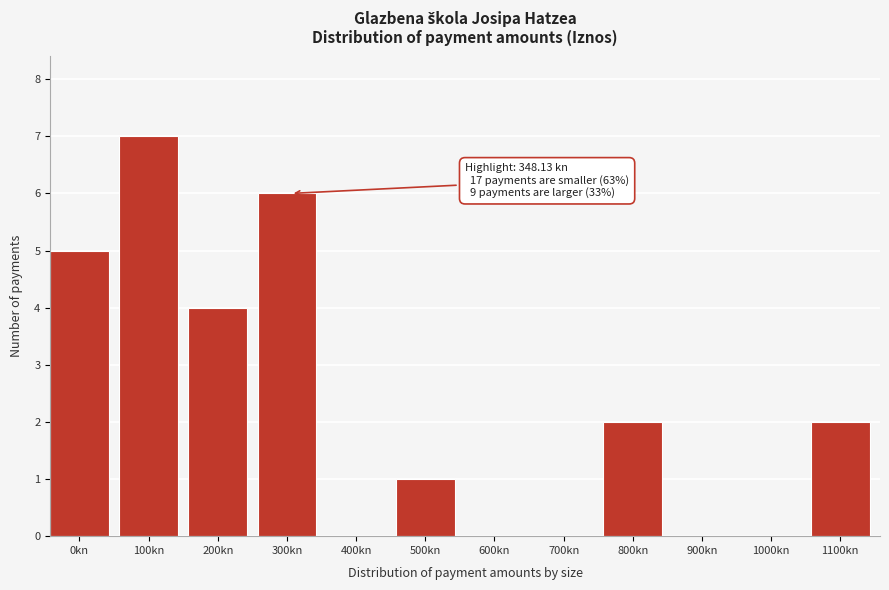

Reading left to right, transcribe all the data shown in this chart.

0kn=5	100kn=7	200kn=4	300kn=6	400kn=0	500kn=1	600kn=0	700kn=0	800kn=2	900kn=0	1000kn=0	1100kn=2